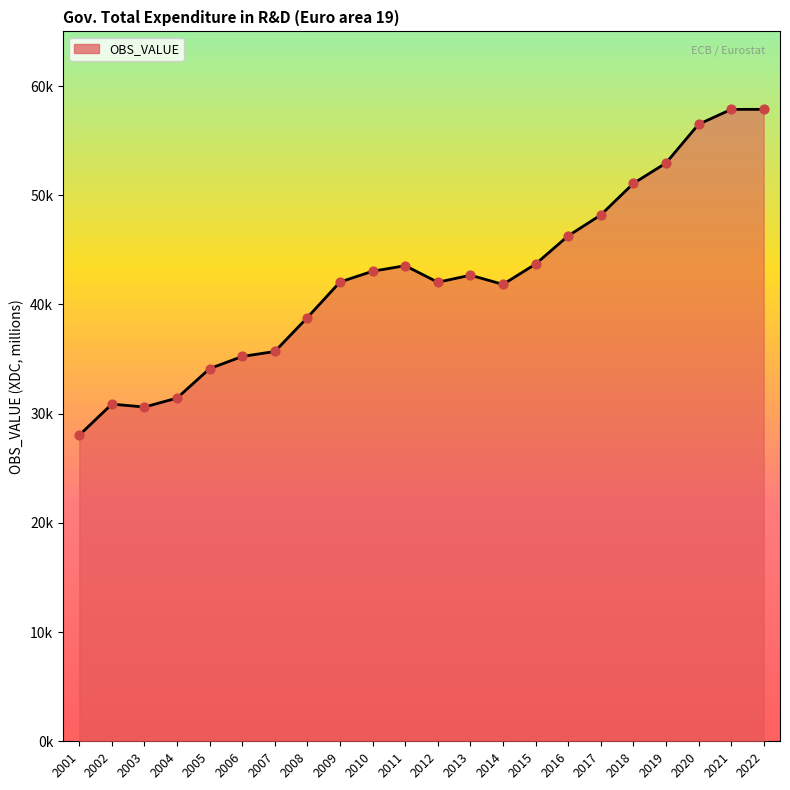

Approximately how many times larger is the value at 2015 compared to 2002?

1.4